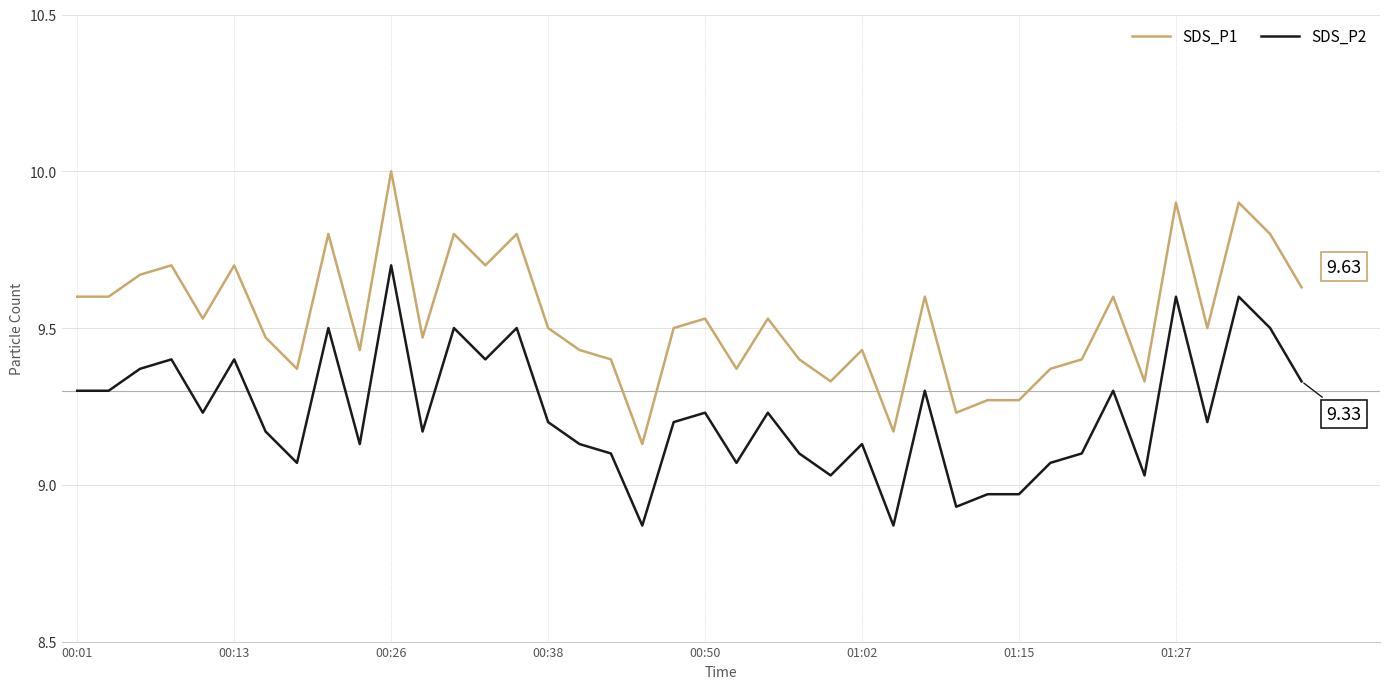

True or false: SDS_P2 and SDS_P1 intersect in this chart.

False